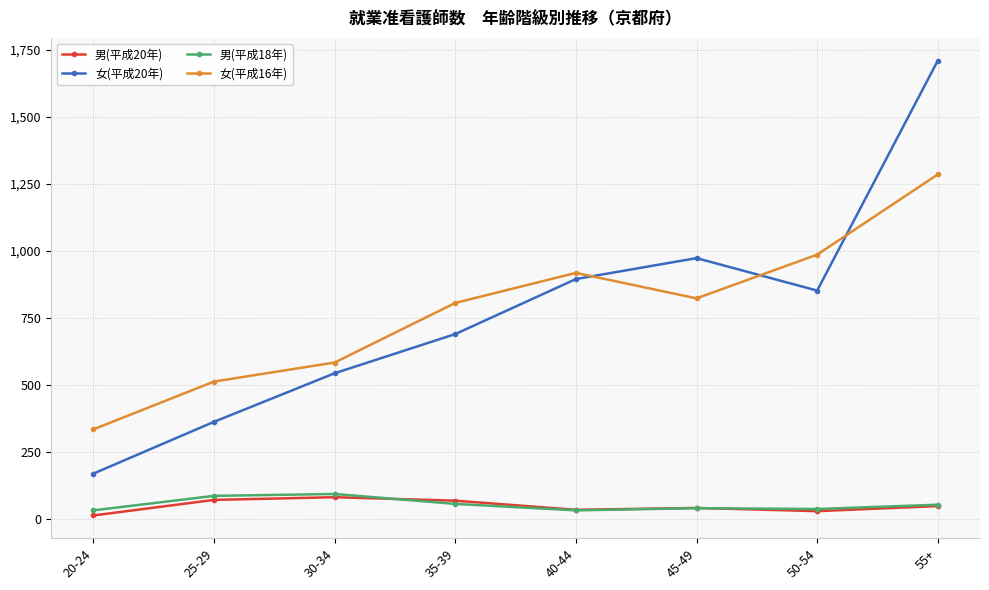

The 女(平成20年) series shows 753 at 30-34. True or false?

False